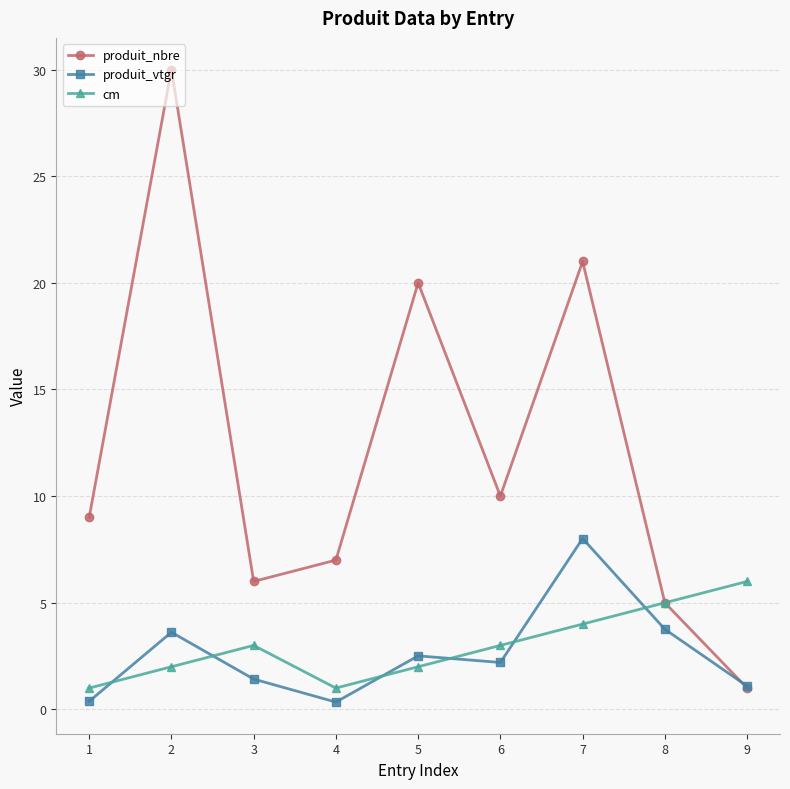

Which series ends up on top after the final intersection of produit_vtgr and cm?

cm